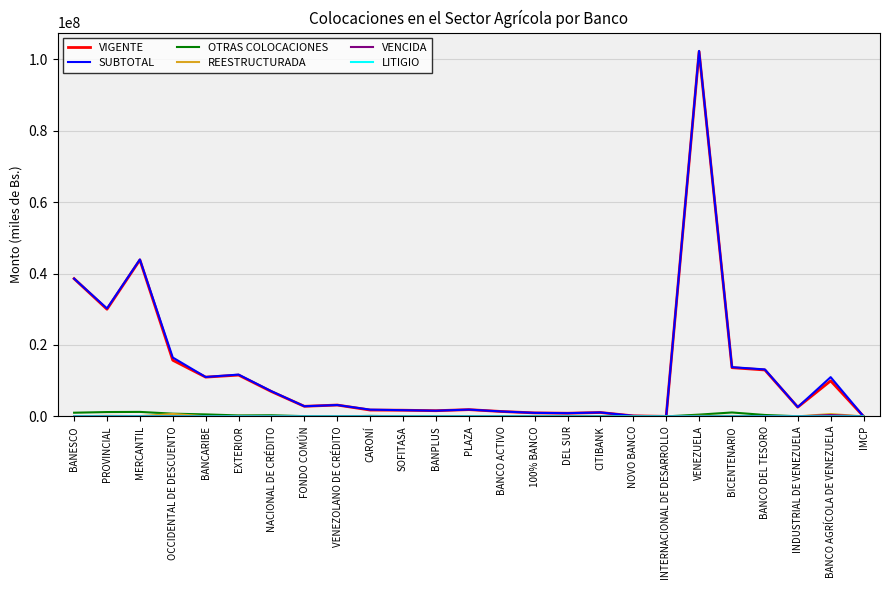

What is the difference between the maximum and second lowest values in the VIGENTE series?

102123854